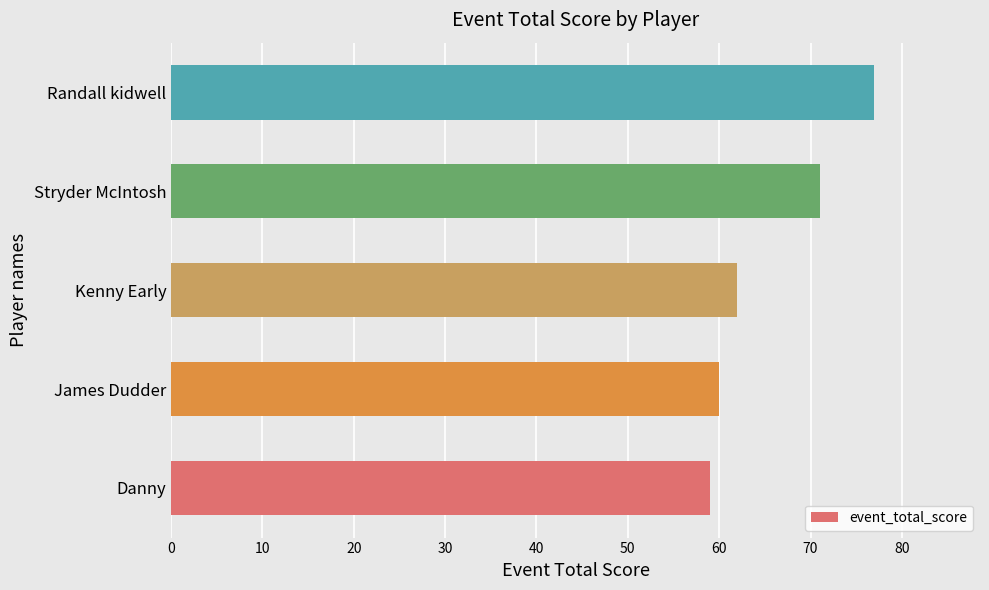

Approximately how many times larger is the value at Stryder McIntosh compared to Kenny Early?

1.1